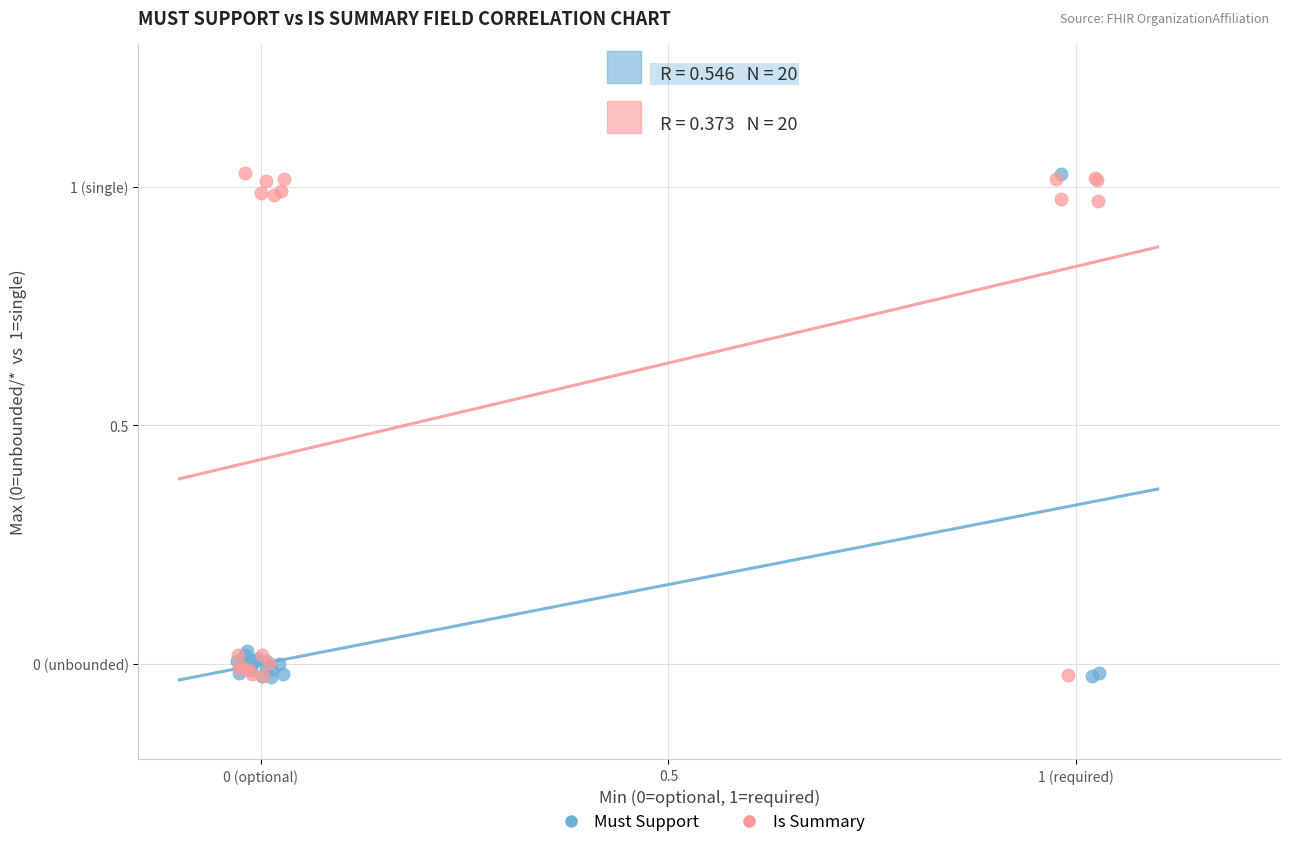

What are all the series names shown in the legend?

Must Support, Is Summary